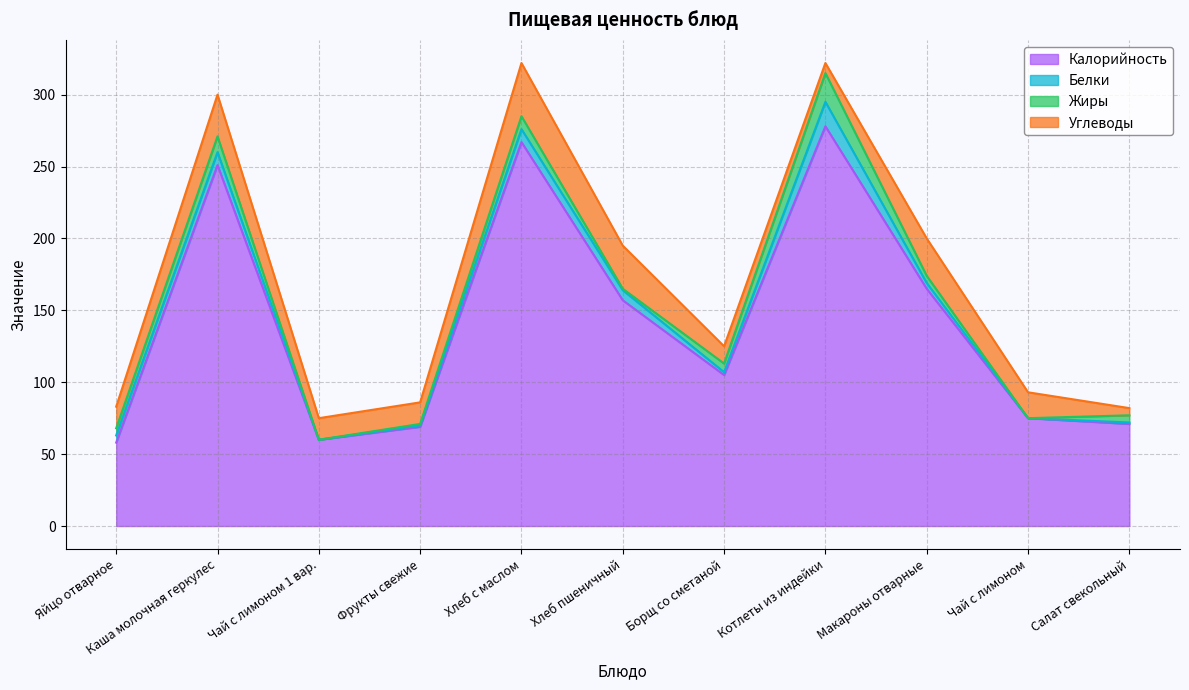

Between Яйцо отварное and Фрукты свежие, which series saw the biggest shift?

Калорийность